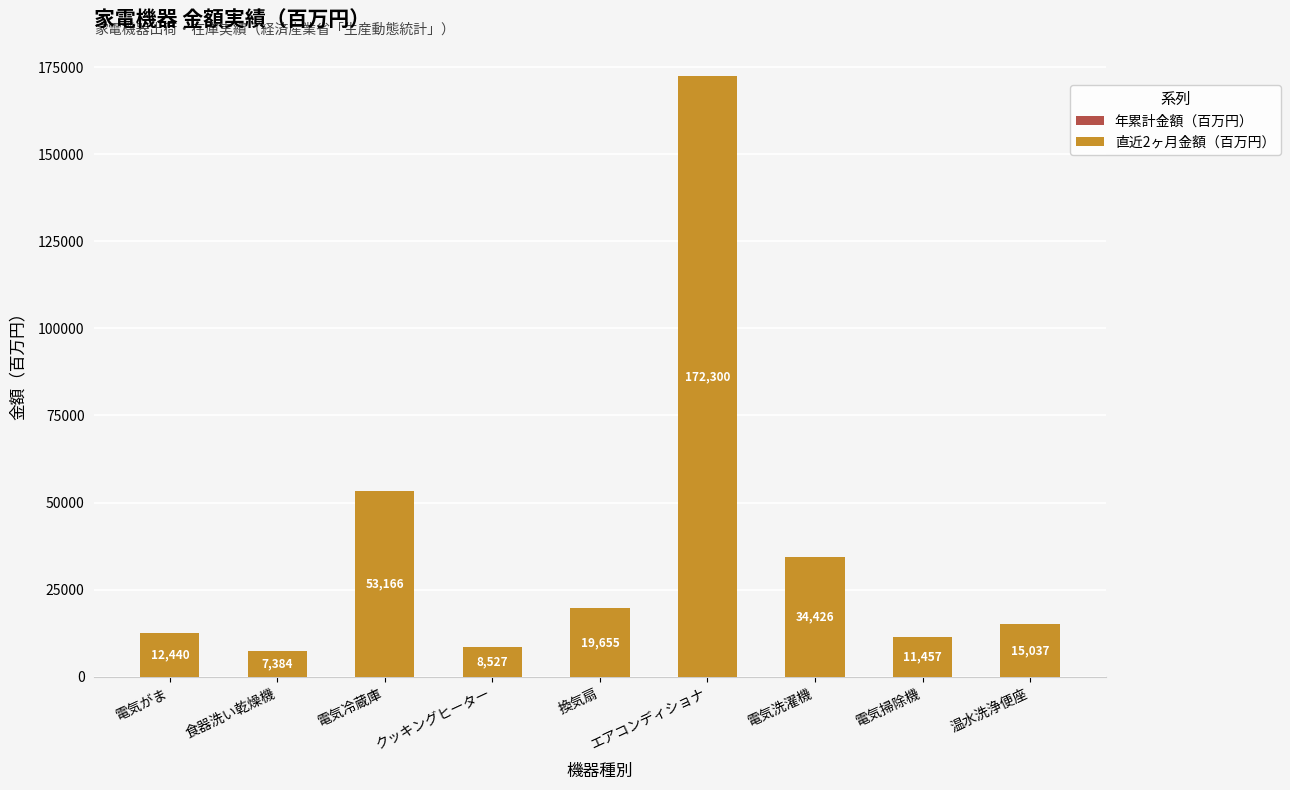

Rank the categories by value from highest to lowest.

エアコンディショナ, 電気冷蔵庫, 電気洗濯機, 換気扇, 温水洗浄便座, 電気がま, 電気掃除機, クッキングヒーター, 食器洗い乾燥機